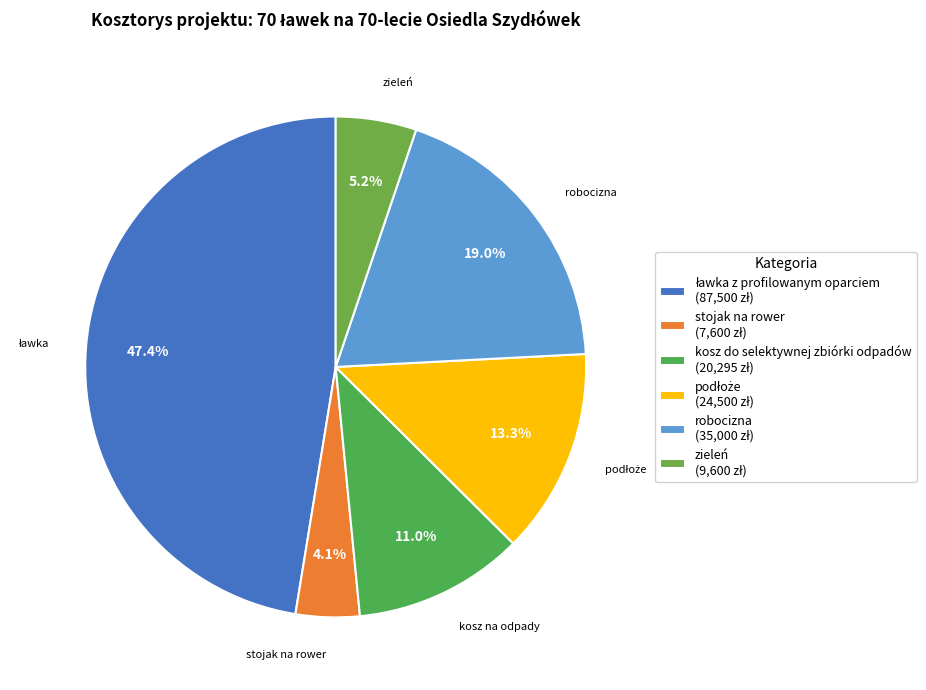

Which has a higher value, zieleń or stojak na rower?

zieleń